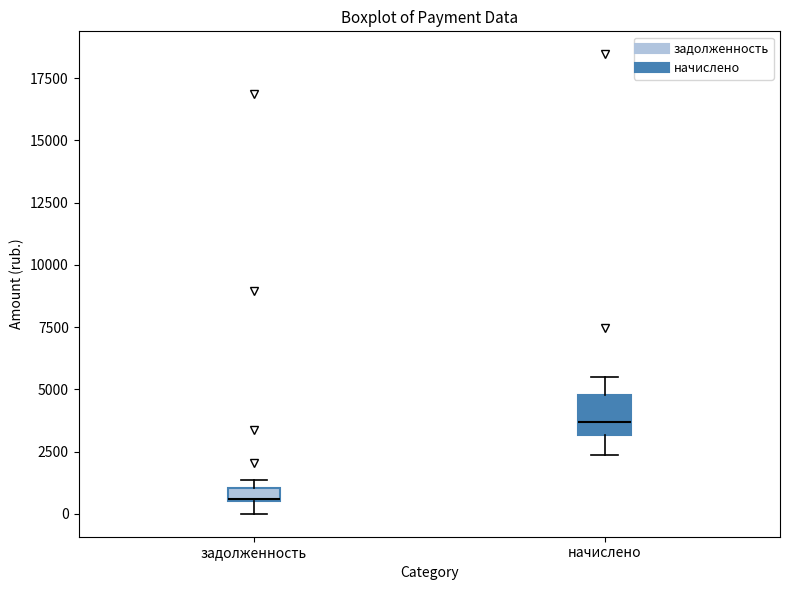

Which box has the lowest median line?

задолженность